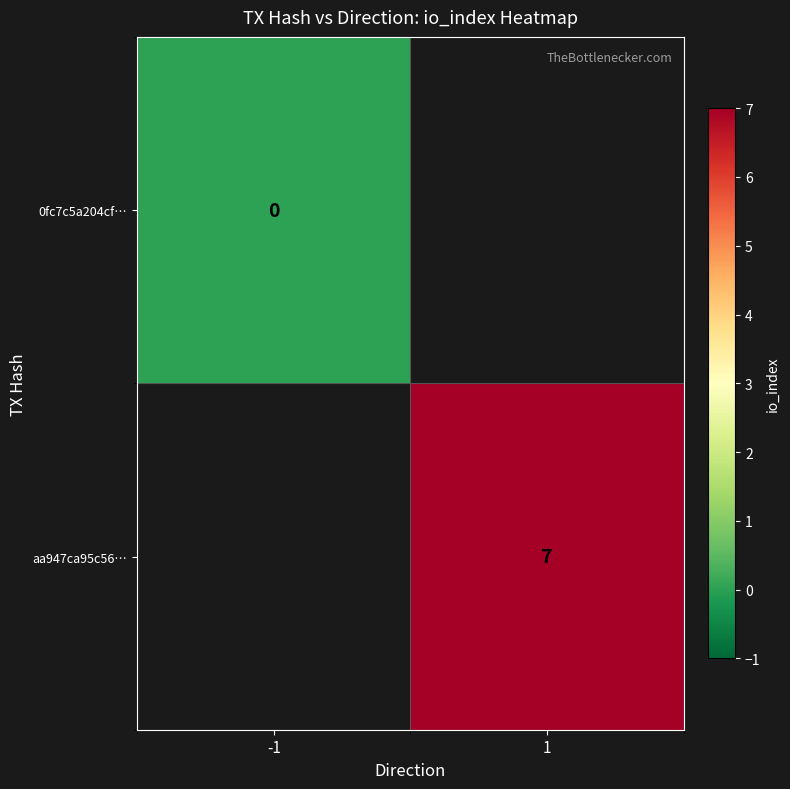

The aa947ca95c56… series shows 7.0 at 1. True or false?

True